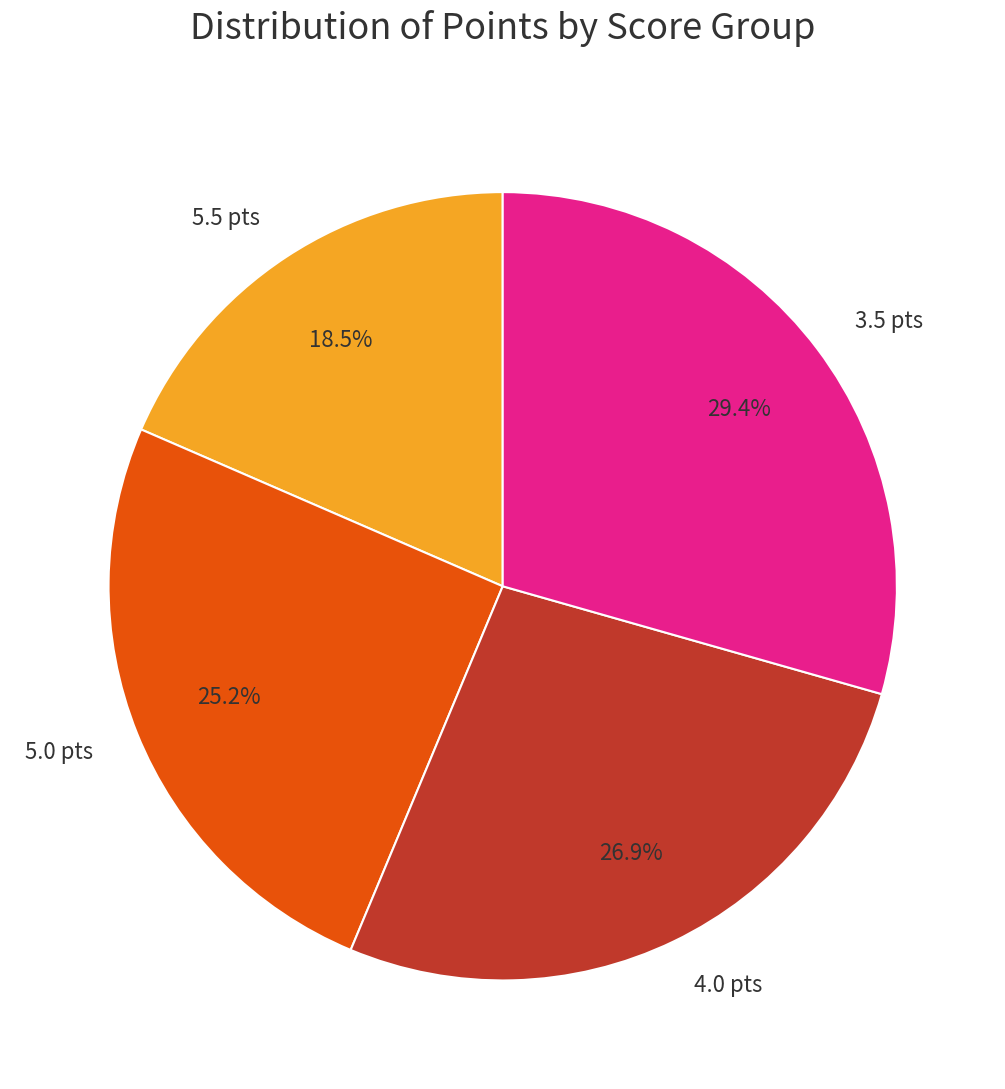

Count the number of slices in the pie.

4